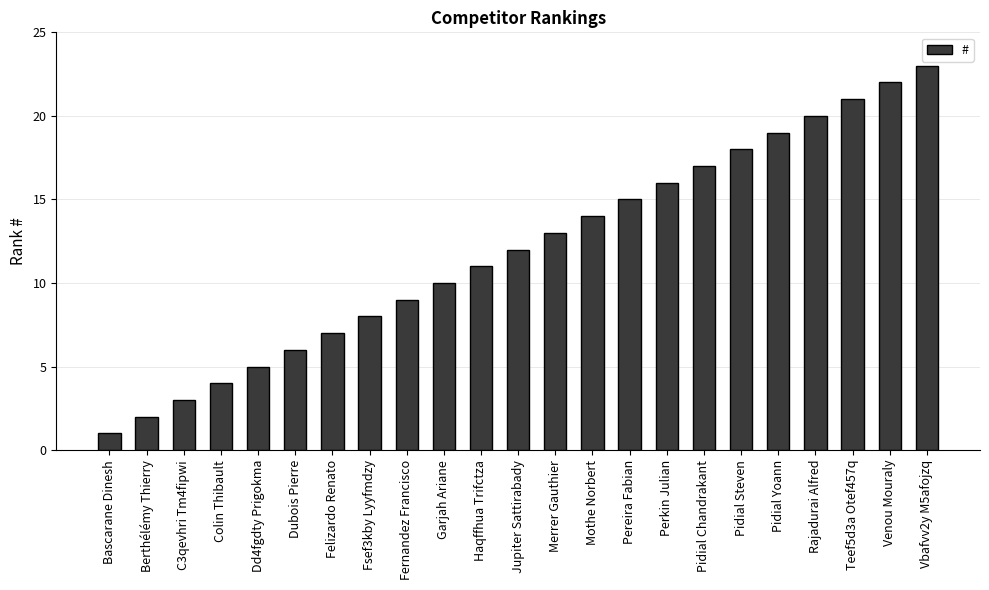

What is the ratio of the value at Felizardo Renato to the value at Dd4fgdty Prigokma?

1.4